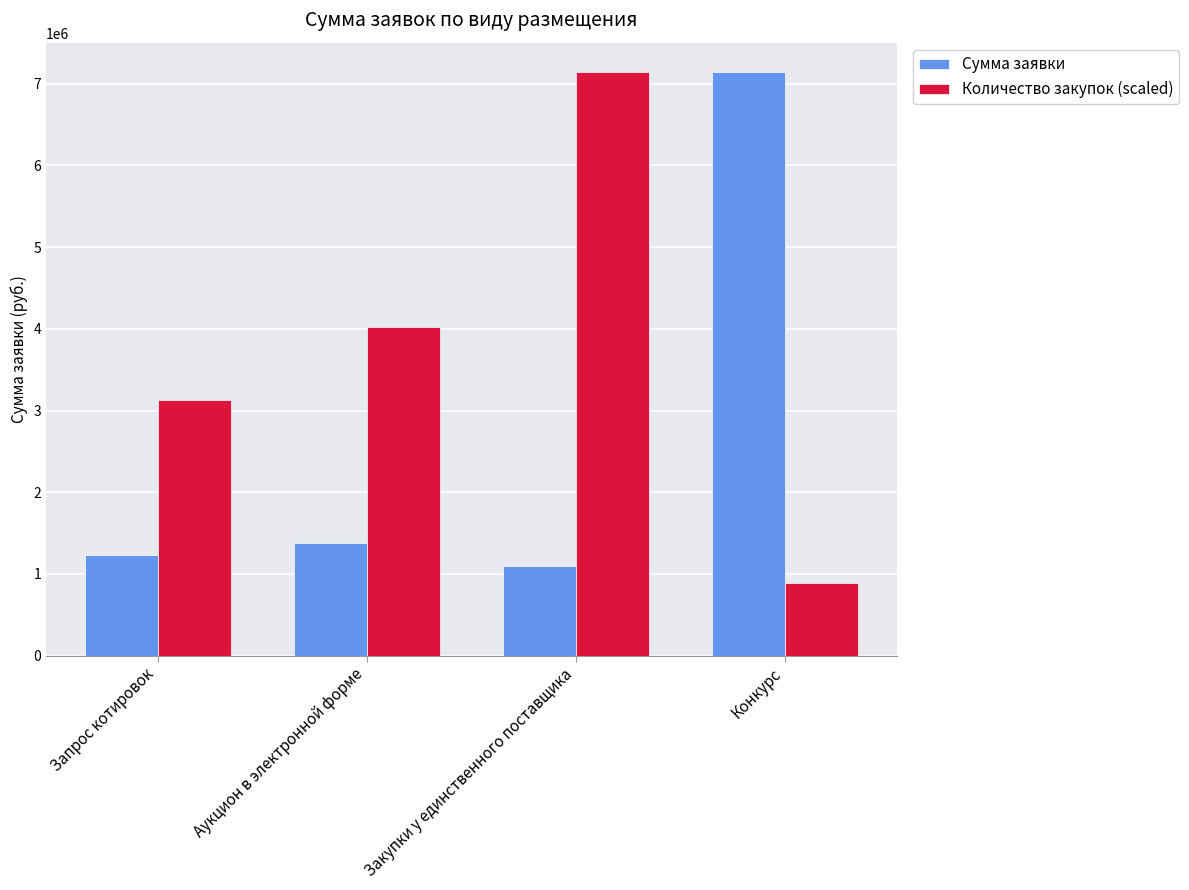

Which series has the largest total across all categories?

Количество закупок (scaled)